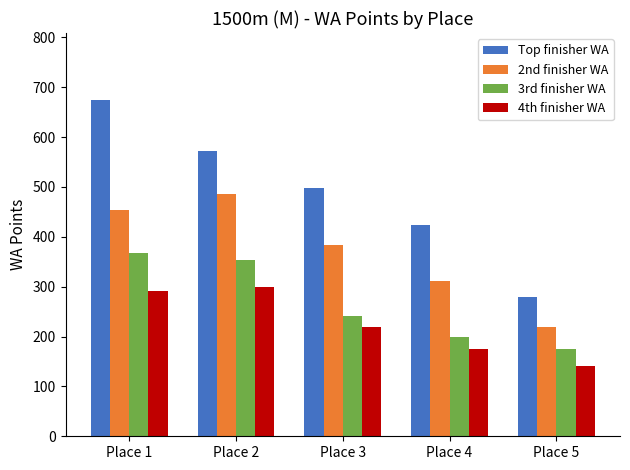

What is the sum of the 3rd finisher WA values at Place 3 and Place 4?

442